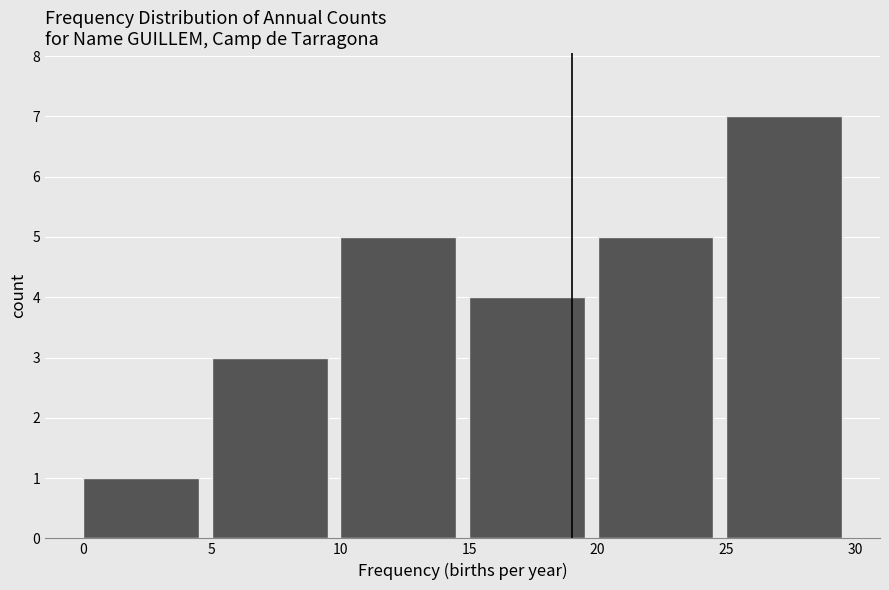

How tall is the bar that spans 15 to 20 on the x-axis? The values are not printed on the chart, so give them approximately, as read against the axis.

4